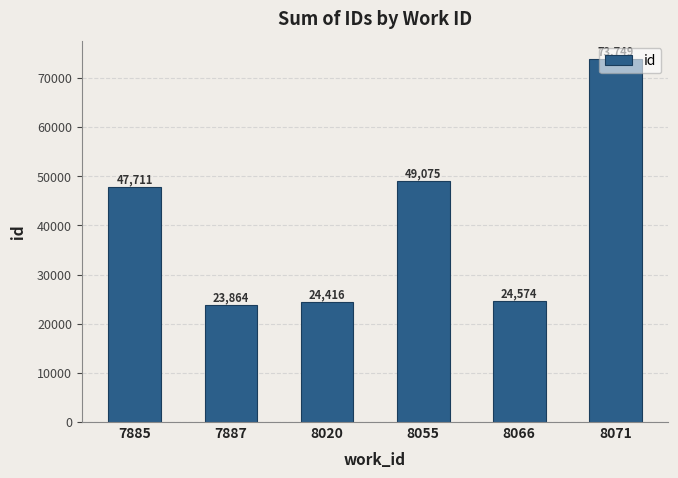

What is the change in value from 7885 to 8055?

+1364